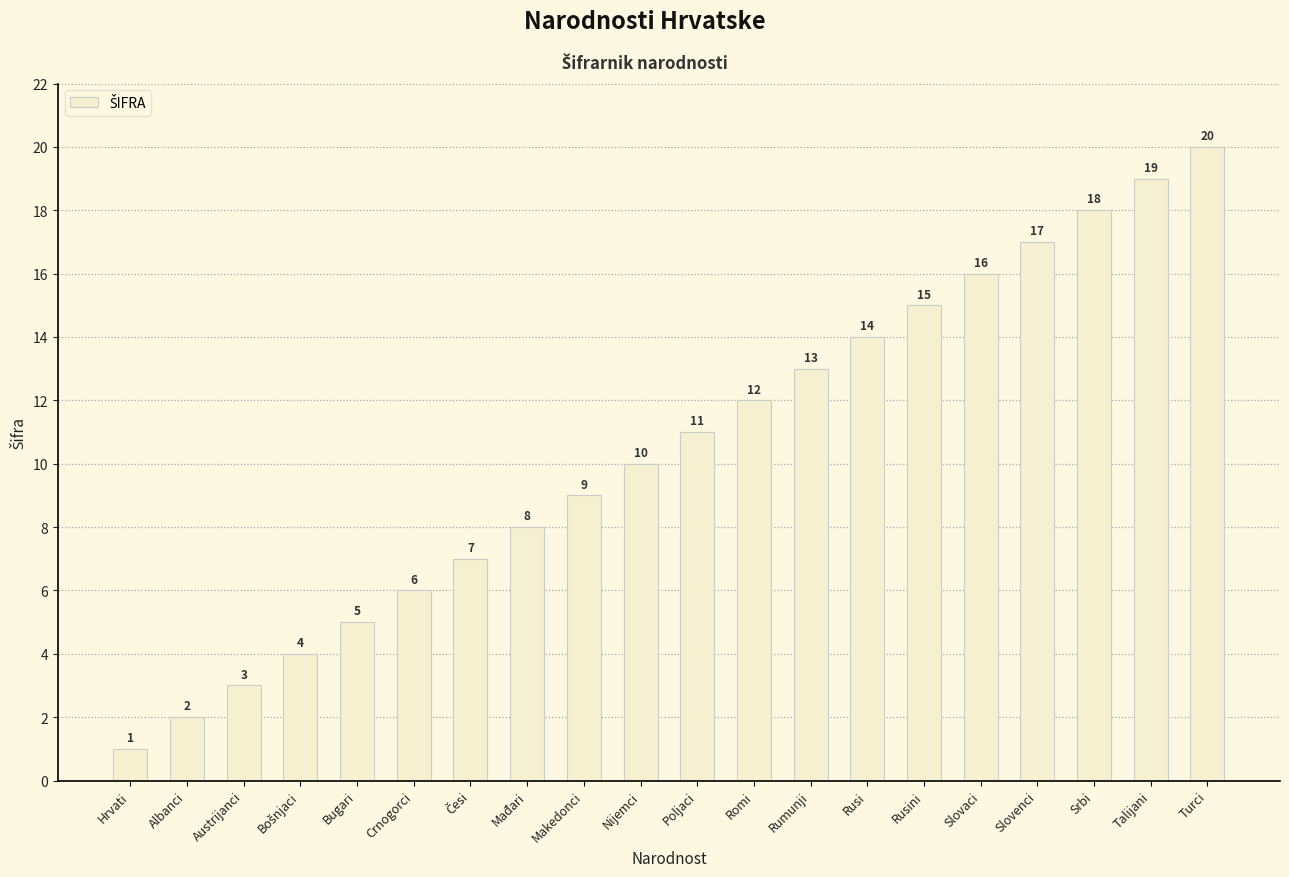

What is the sum of the values at Bugari and Talijani?

24